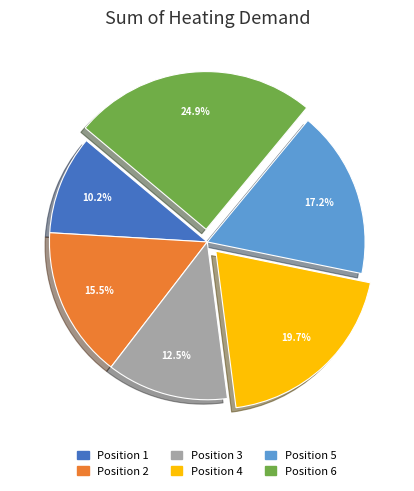

Which slice is the largest?

Position 6